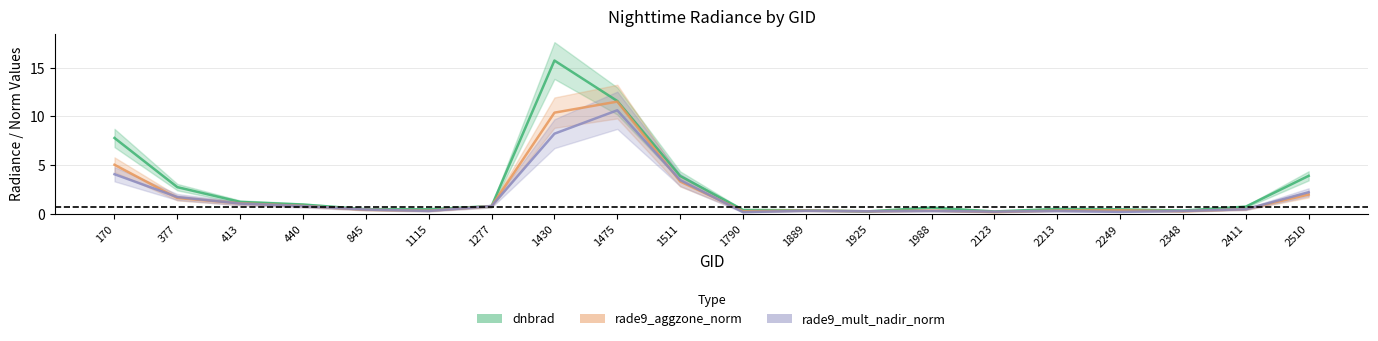

What are all the series names shown in the legend?

dnbrad, rade9_aggzone_norm, rade9_mult_nadir_norm